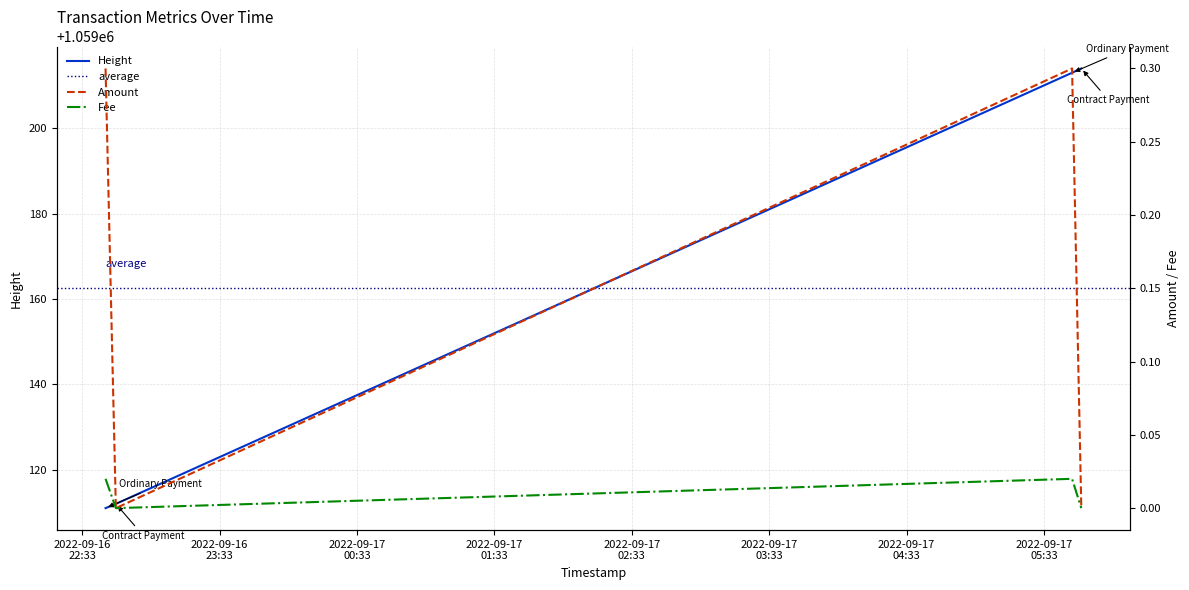

At which label does Height reach its minimum?

2022-09-16 22:43:14